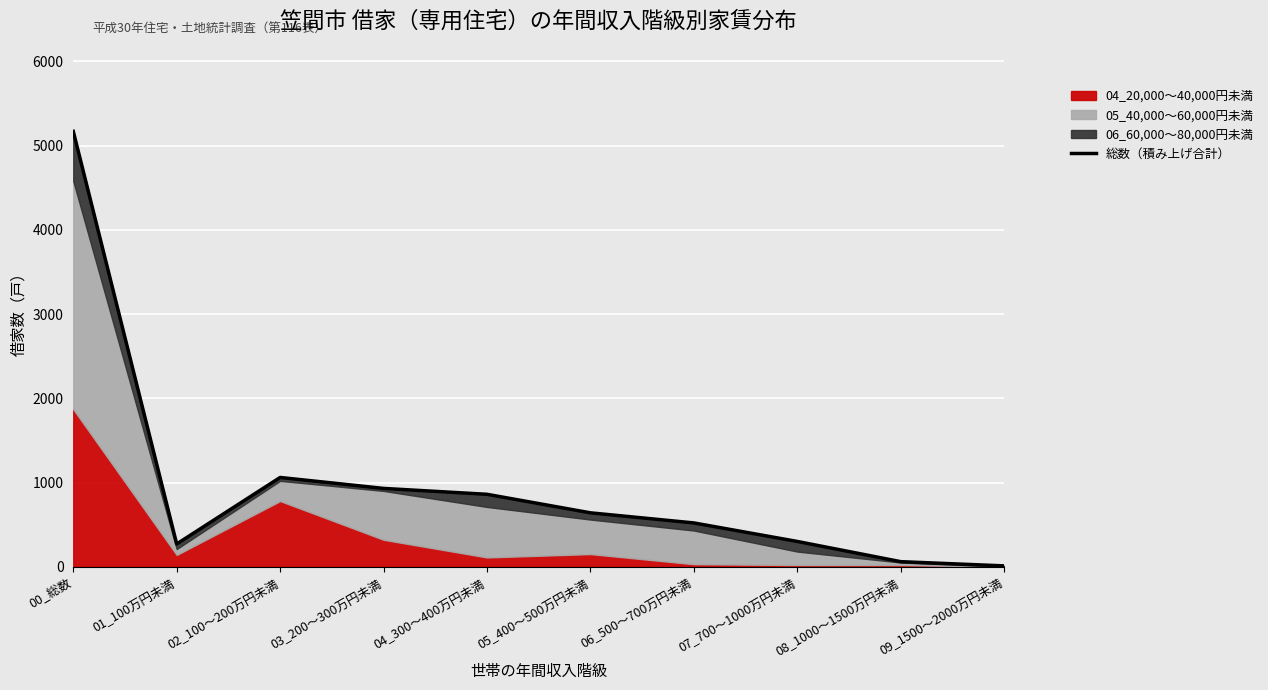

What is the minimum value shown in the chart?

10